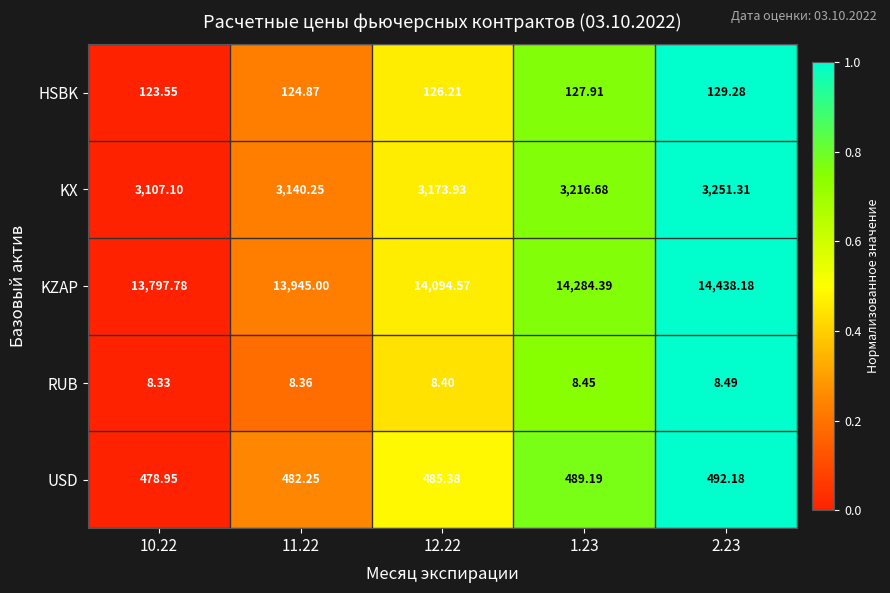

Is the value of USD at 10.22 greater than the value of KX at 2.23?

No